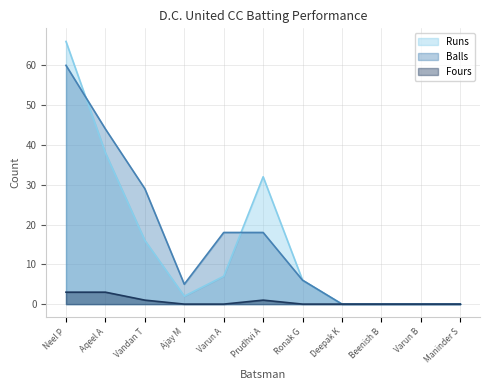

What is the label of the 1st point from the left?

Neel P